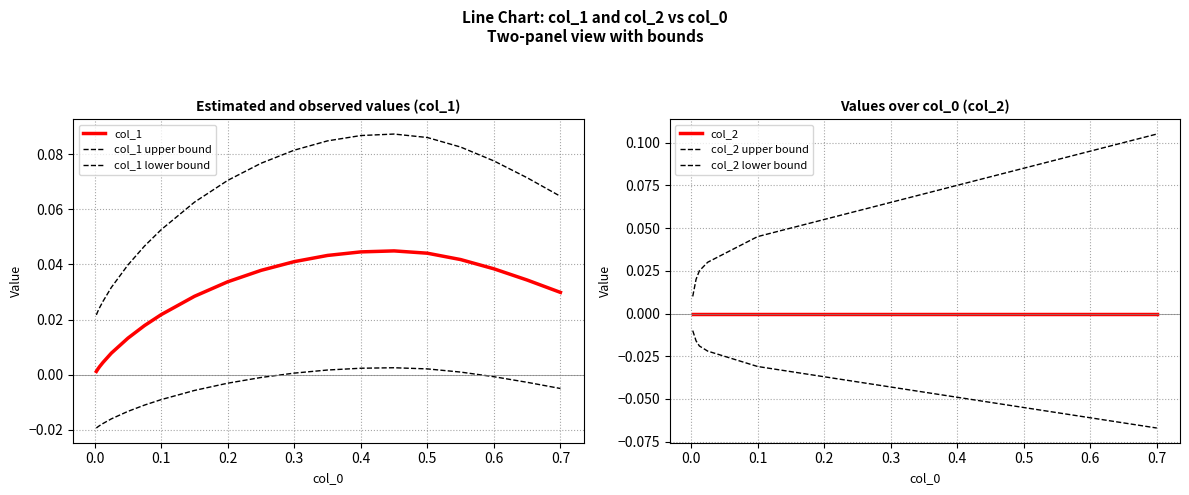

In col_1, how many points are higher than both neighbors (excluding endpoints)?

1